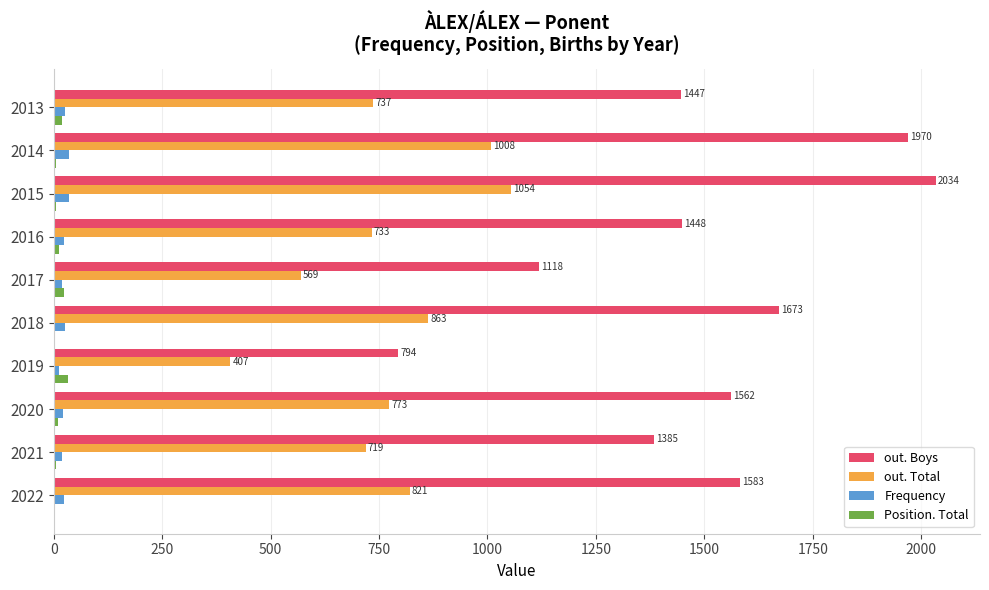

At which category is the sum across all series the highest?

2015